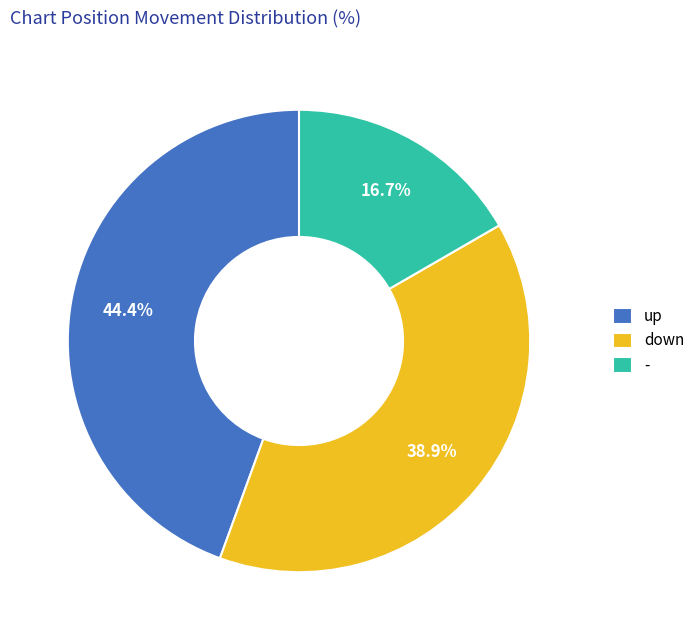

To the nearest percent, what portion does down represent?

39%